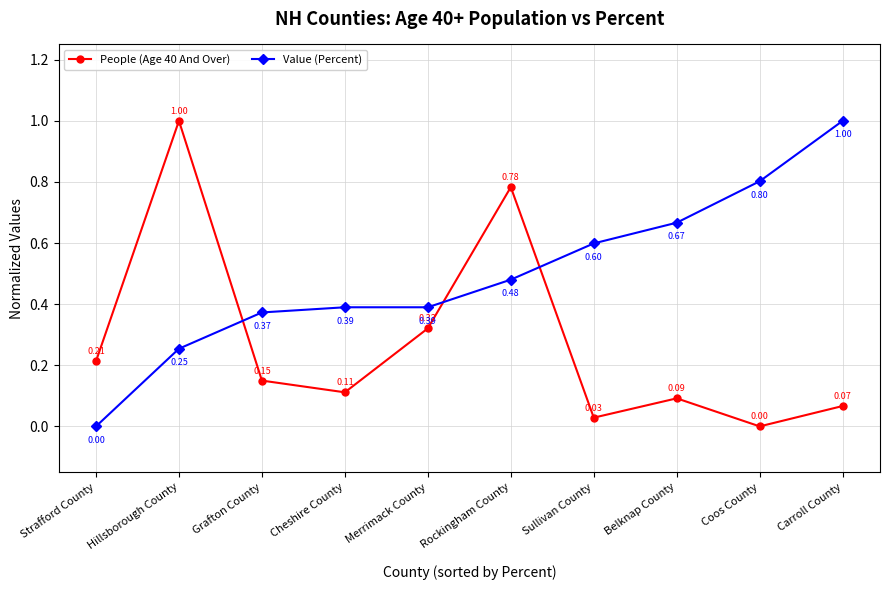

The People (Age 40 And Over) series shows 0.0 at Carroll County. True or false?

False